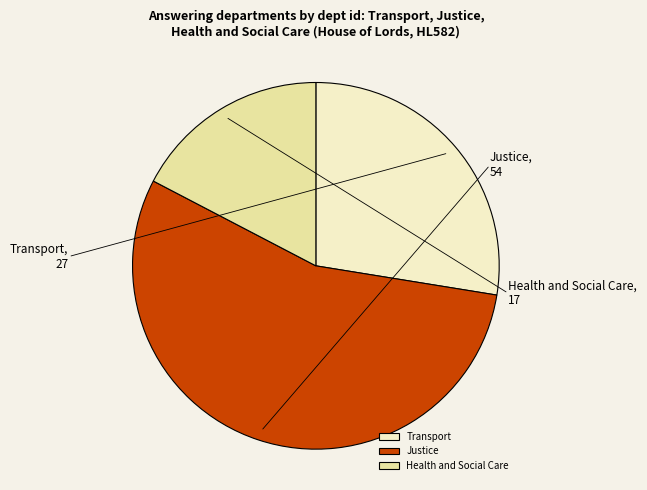

Is it true that Health and Social Care is 31% of the pie?

False